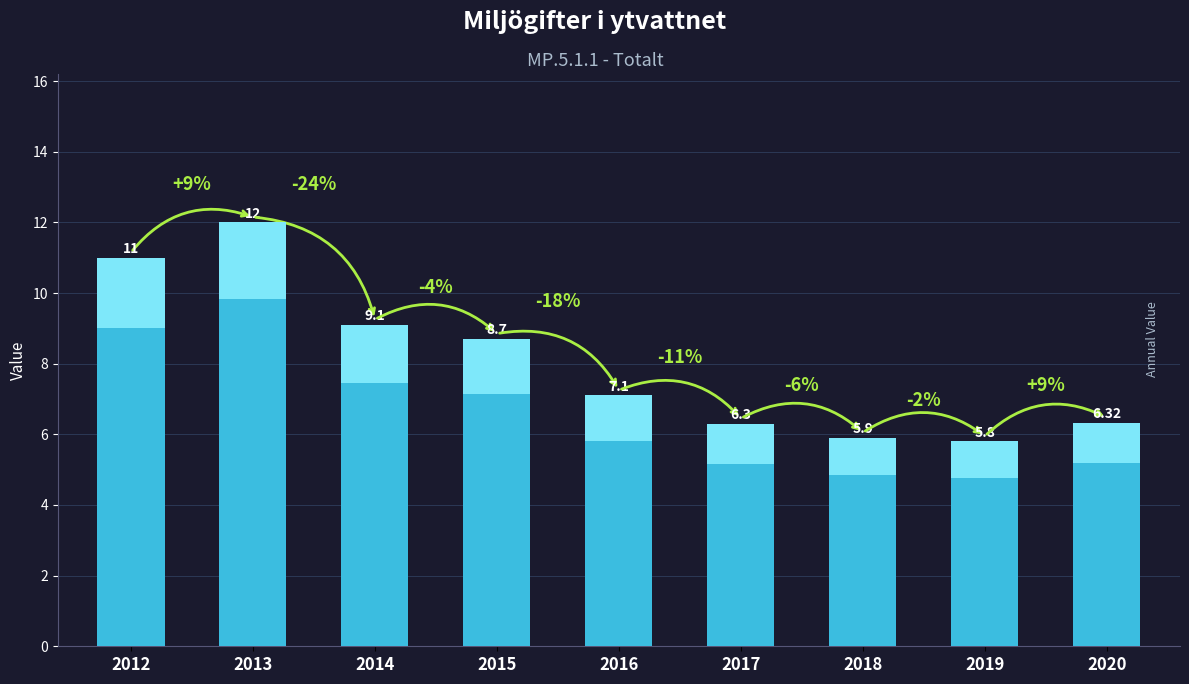

Does the chart contain stacked bars?

No